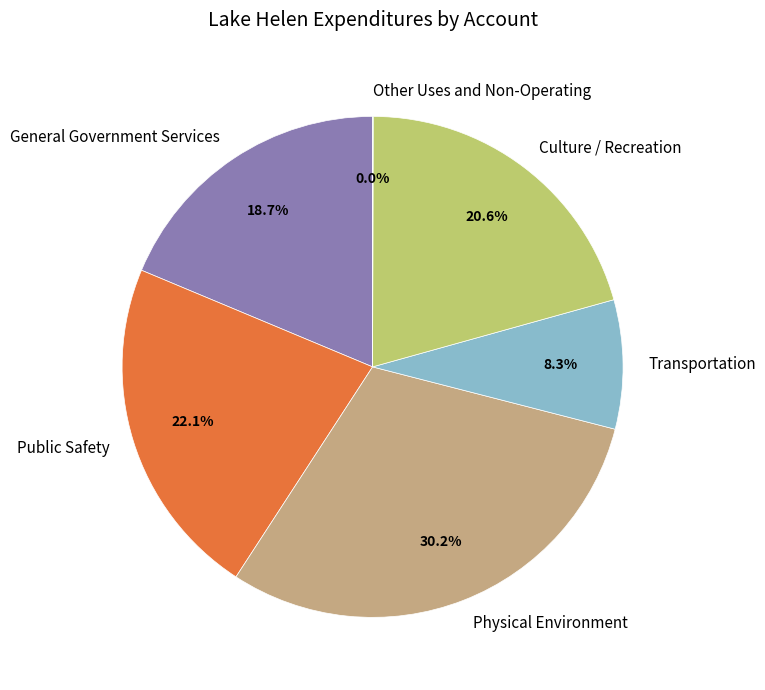

Which slice is the largest?

Physical Environment